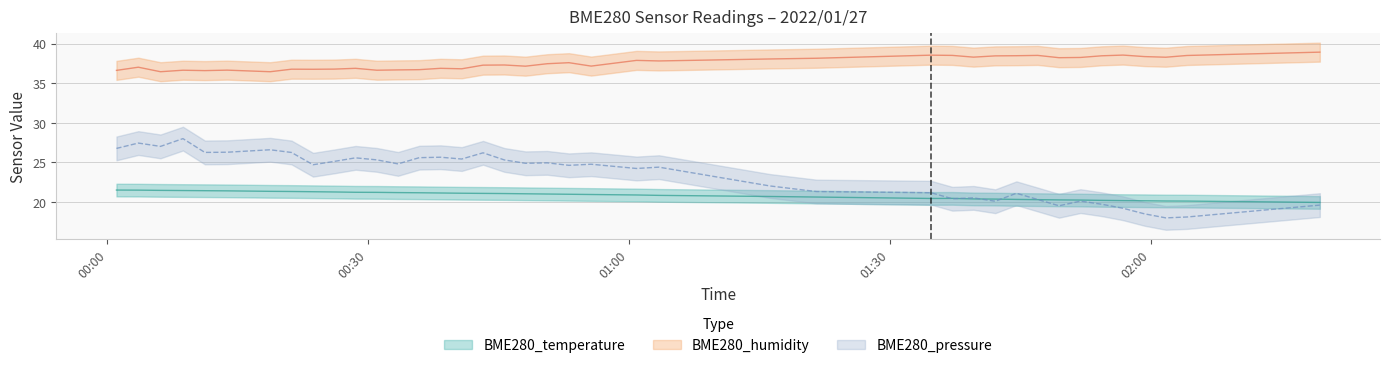

What is the difference between the maximum and minimum values in the BME280_pressure_norm series?

10.0